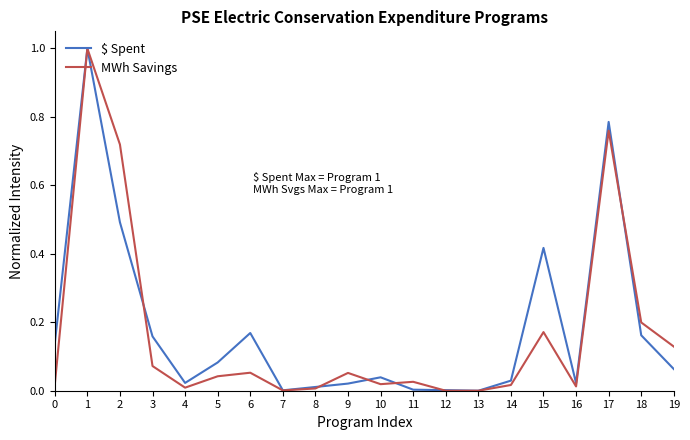

At 19, list the series in order from smallest to largest.

$ Spent, MWh Savings